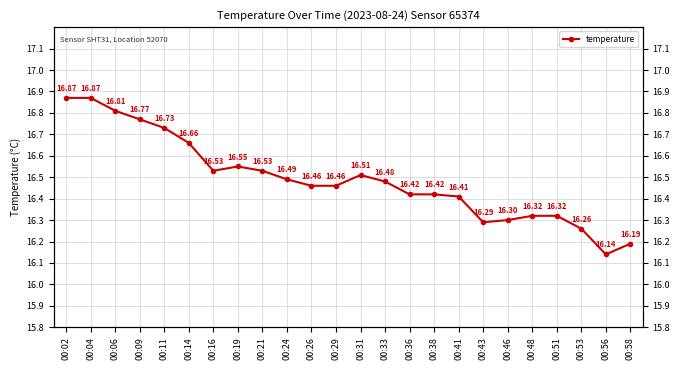

What is the maximum value shown in the chart?

16.9